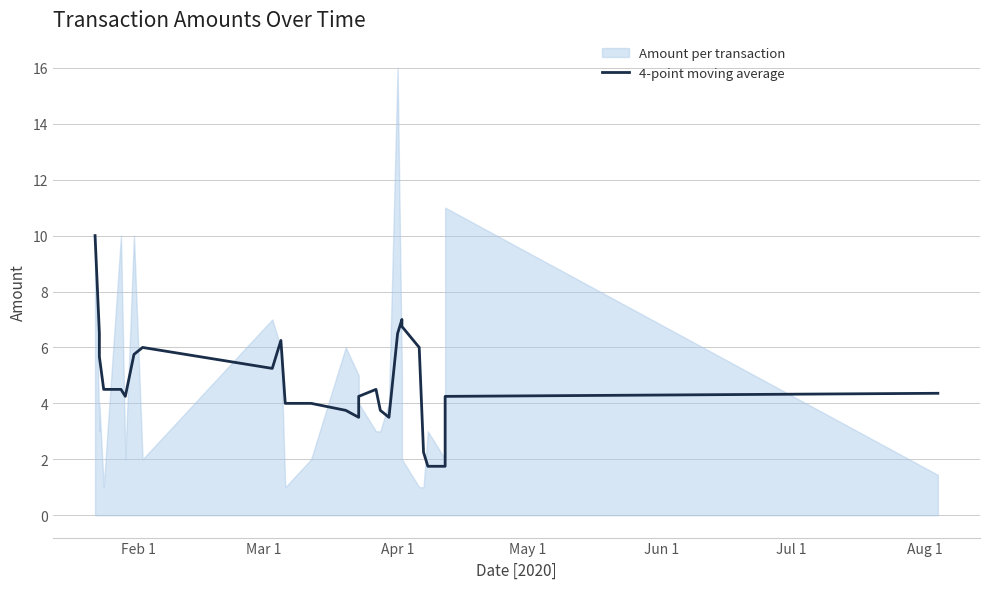

How many points are lower than both their immediate neighbors (excluding endpoints)?

4